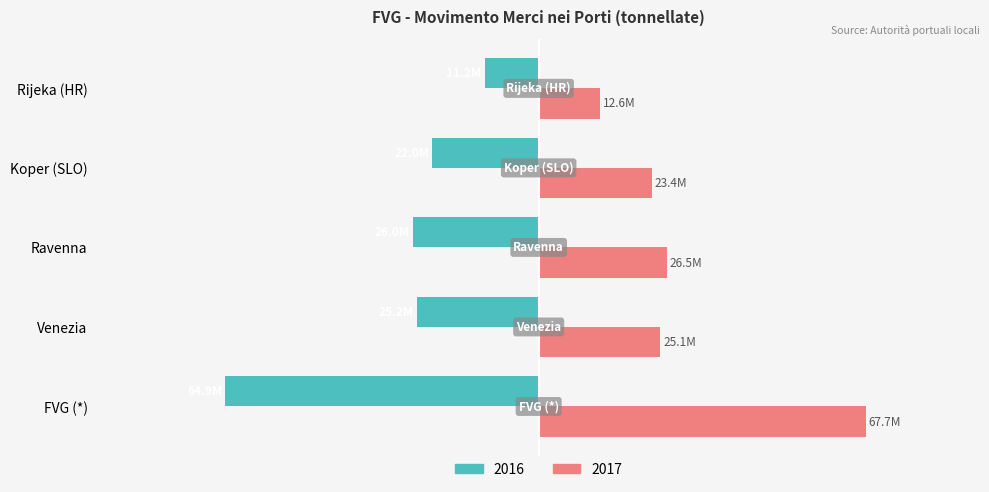

What are all the series names shown in the legend?

2016, 2017